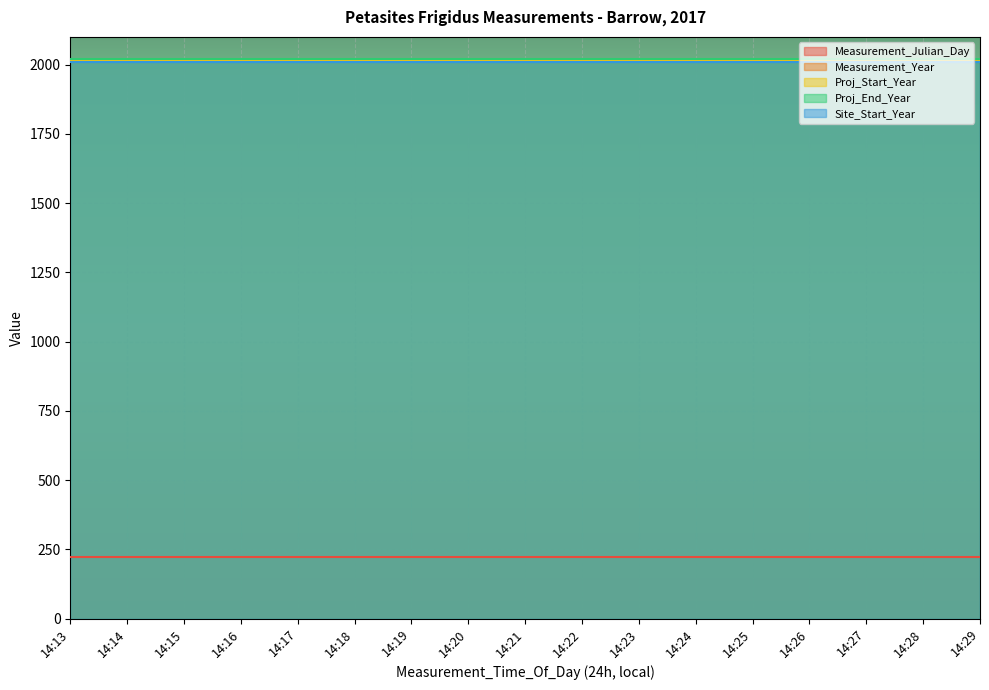

What is the maximum value for Measurement_Julian_Day?

222